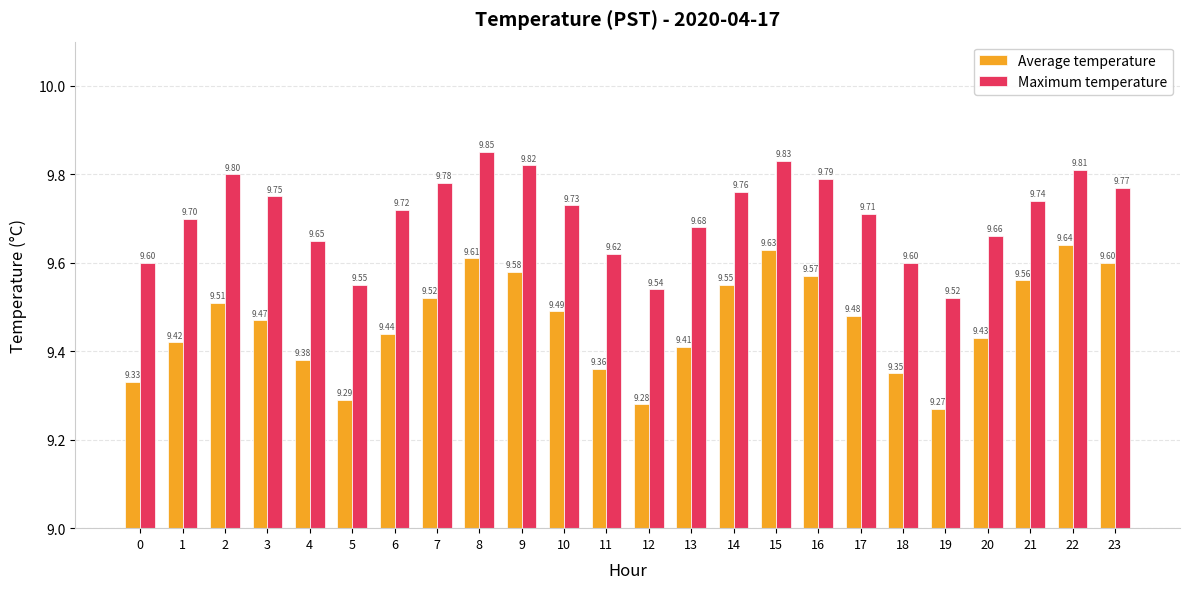

The Maximum temperature series shows 9.7 at 13. True or false?

True